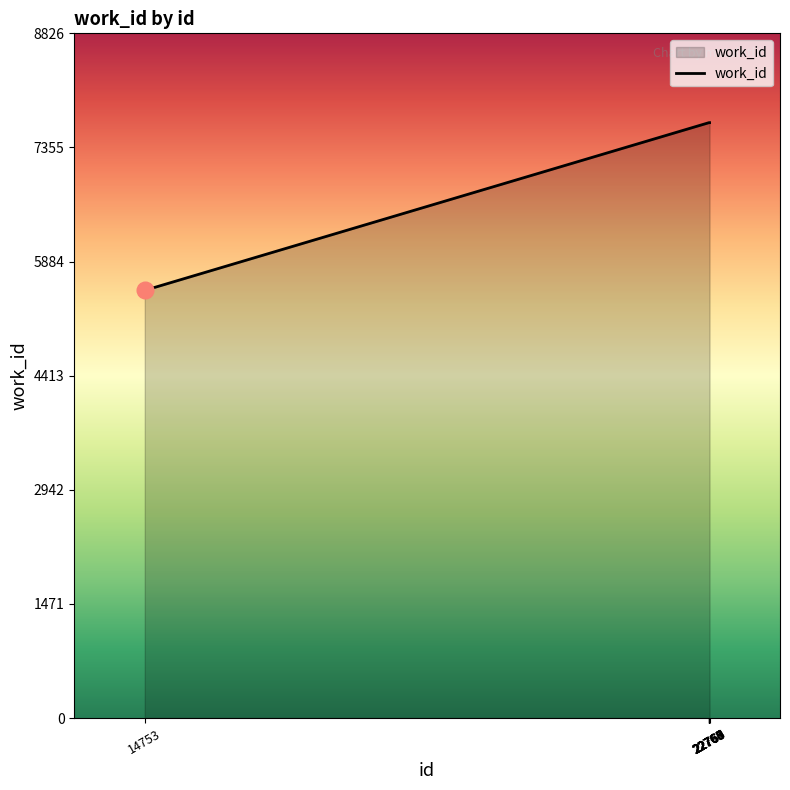

What is the average value?

7435